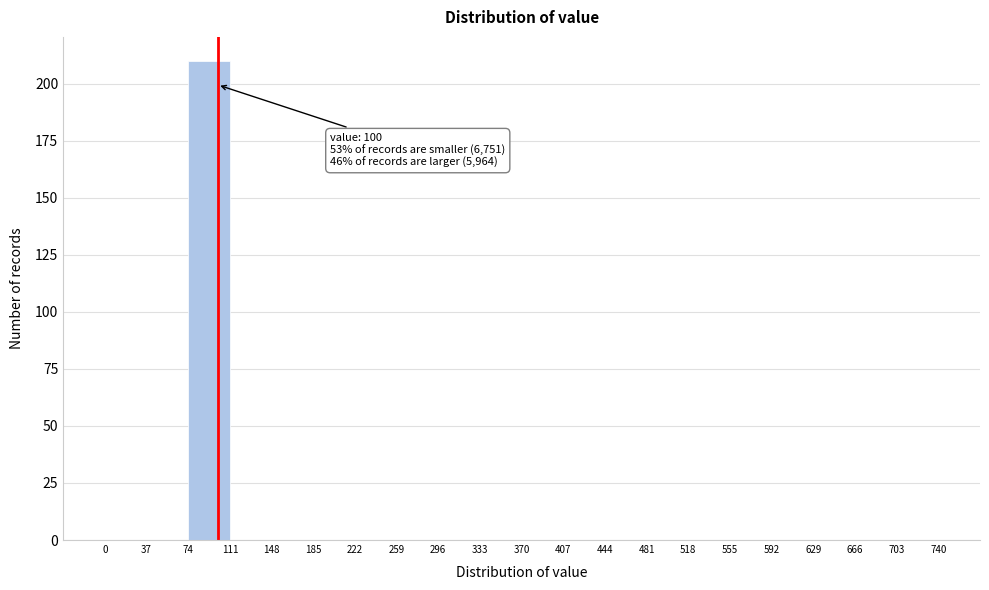

Which range on the x-axis has the tallest bar?

74 to 111